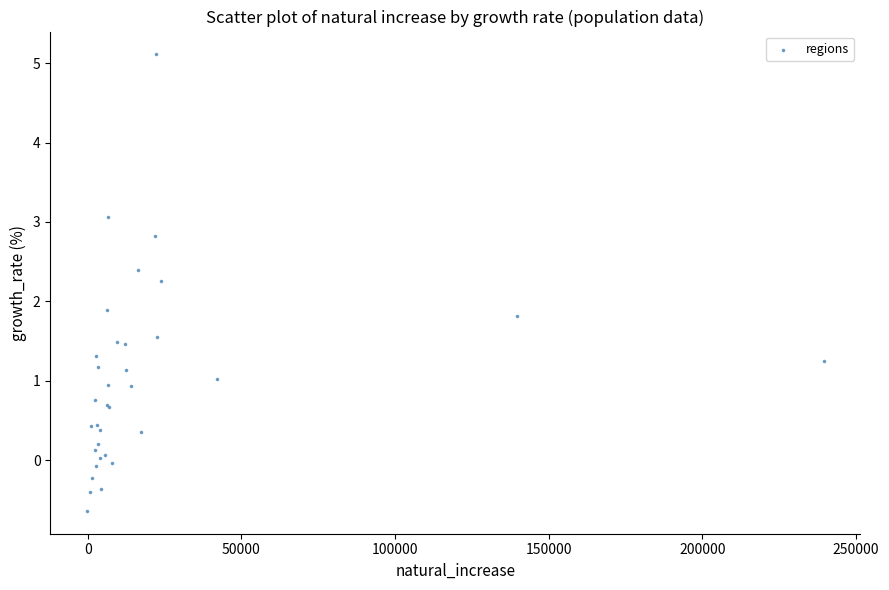

What Y value in the scatter plot is closest to 2?

1.9